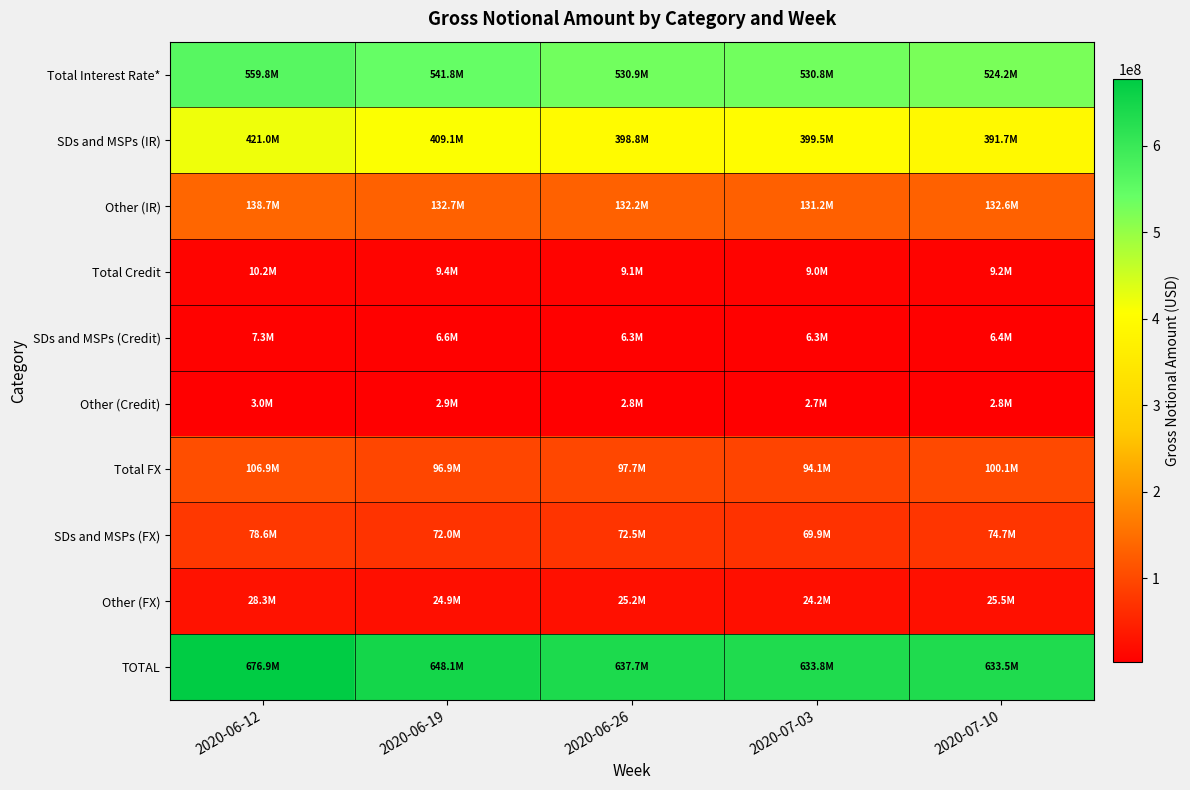

Between 2020-07-03 and 2020-07-10, which series saw the biggest shift?

SDs and MSPs (IR)